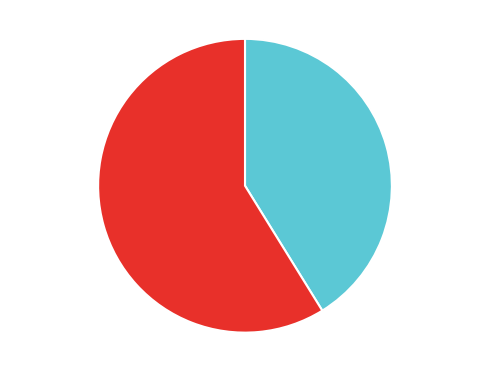

Is there any slice that represents more than half of the pie?

Yes